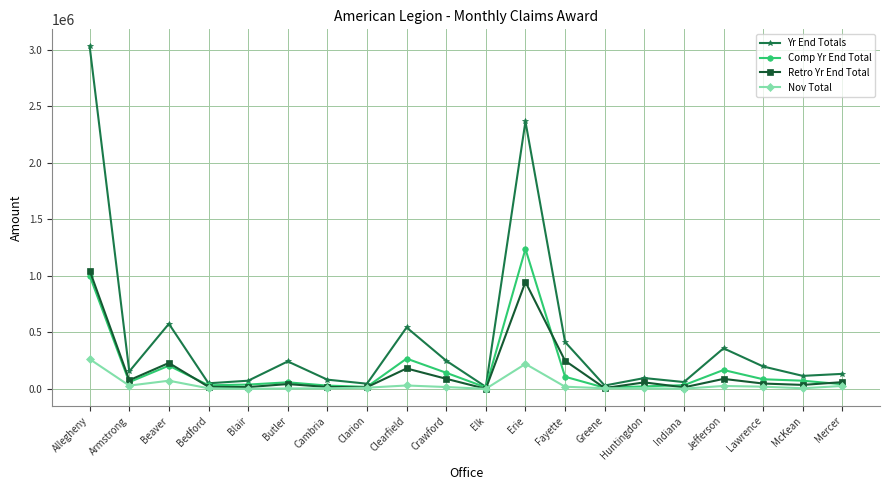

What is the difference between the second highest and minimum values in the Nov Total series?

220490